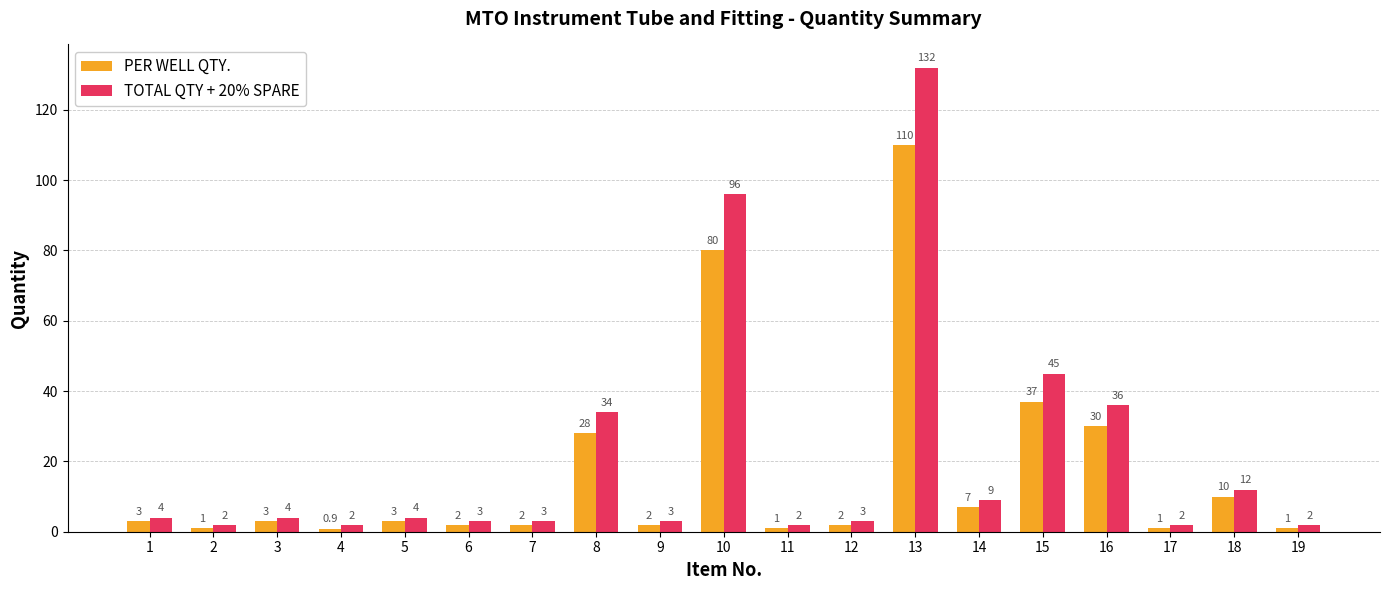

Are the bars horizontal?

No